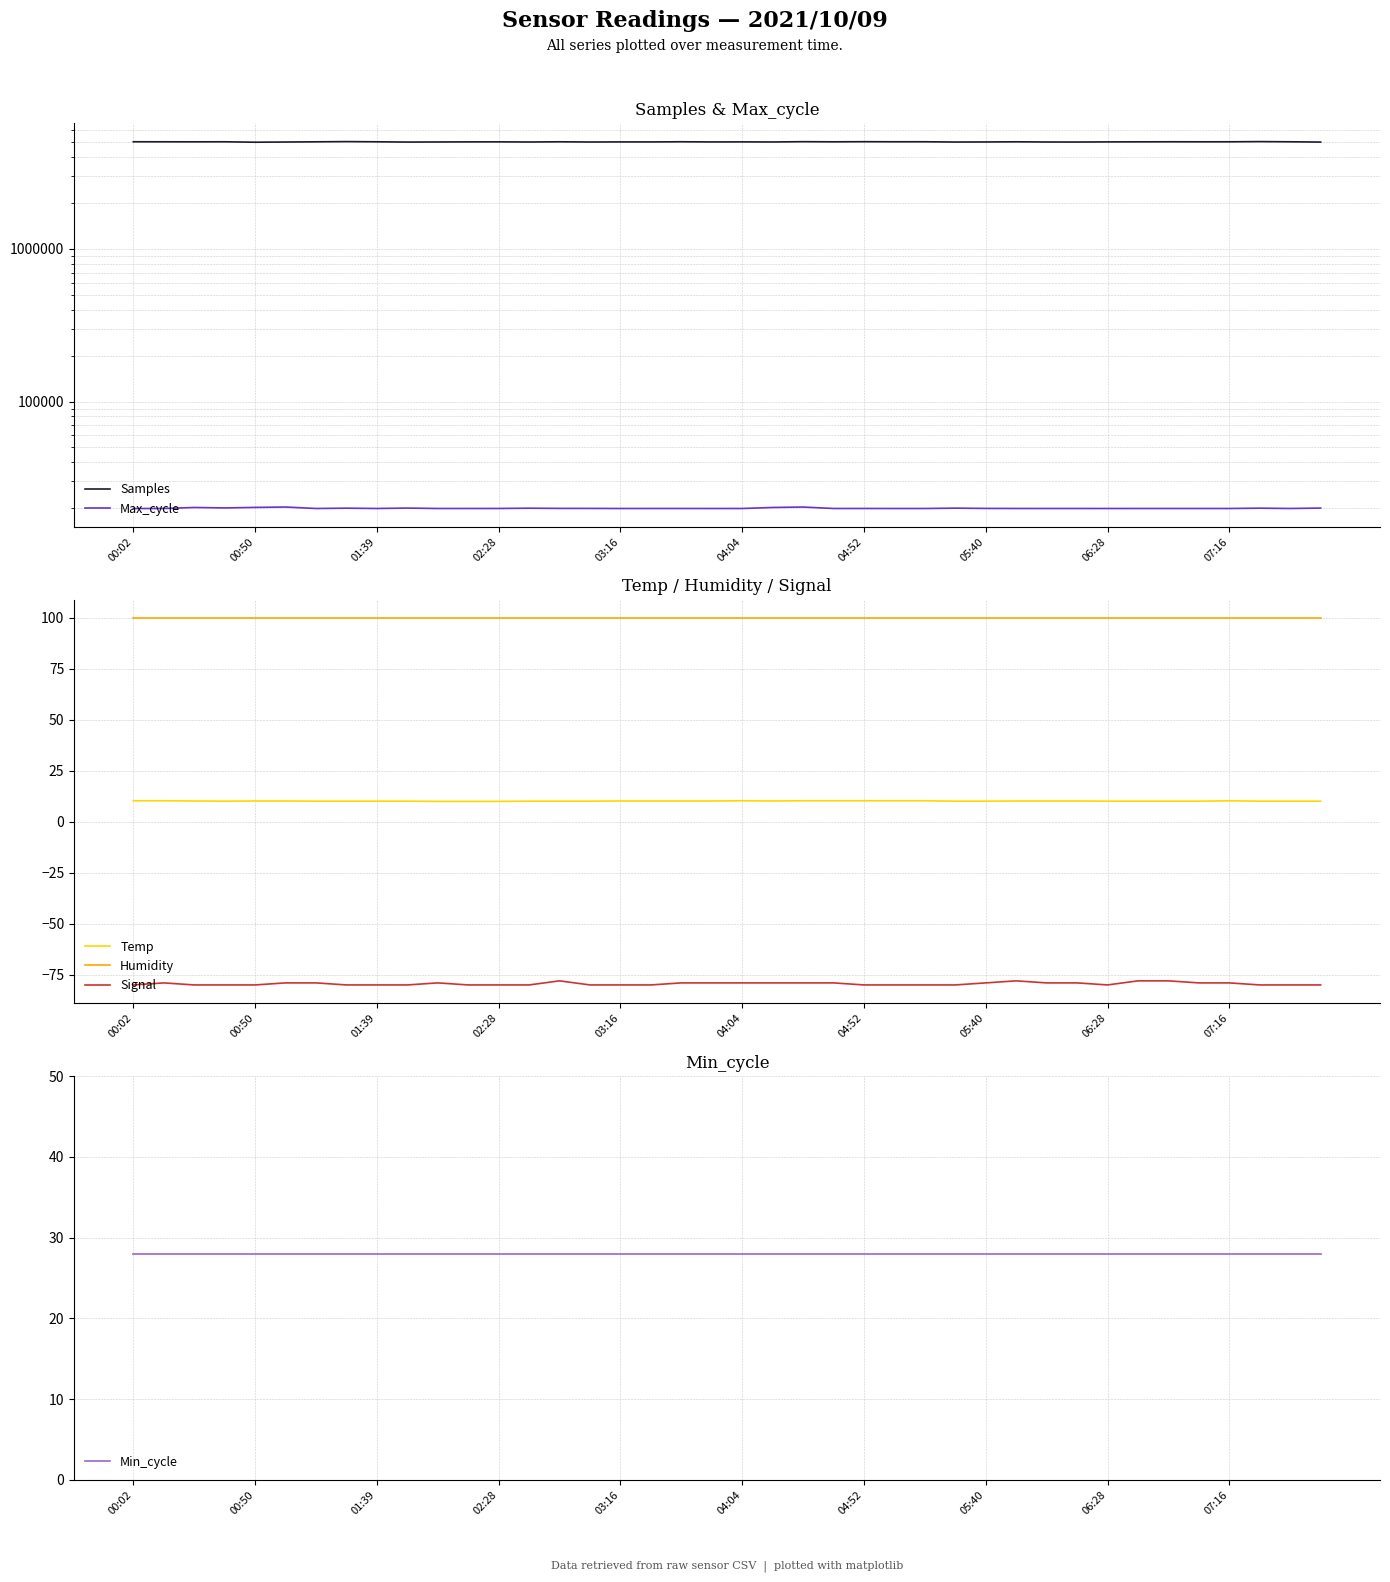

Is it true that Humidity equals 60.0 at 01:39?

False